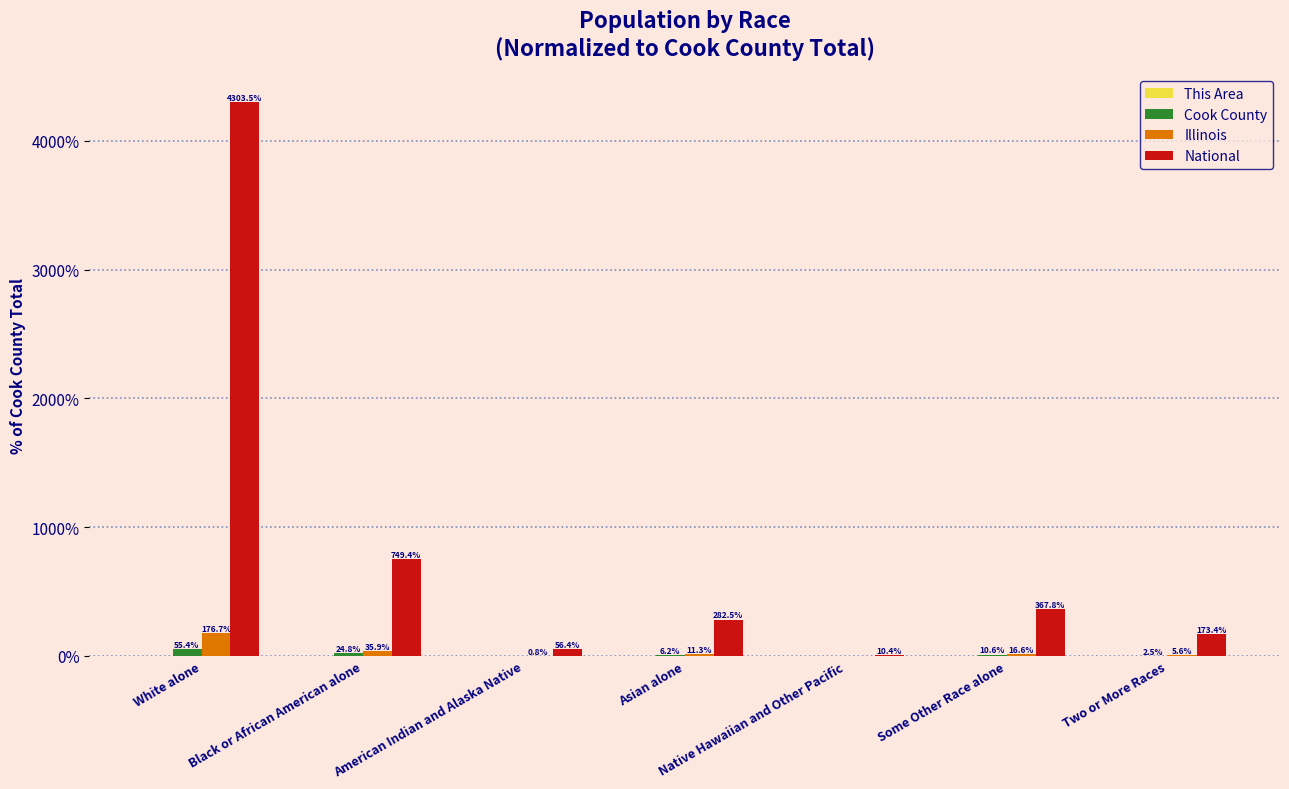

Is it true that Cook County equals 24.8 at Black or African American alone?

True